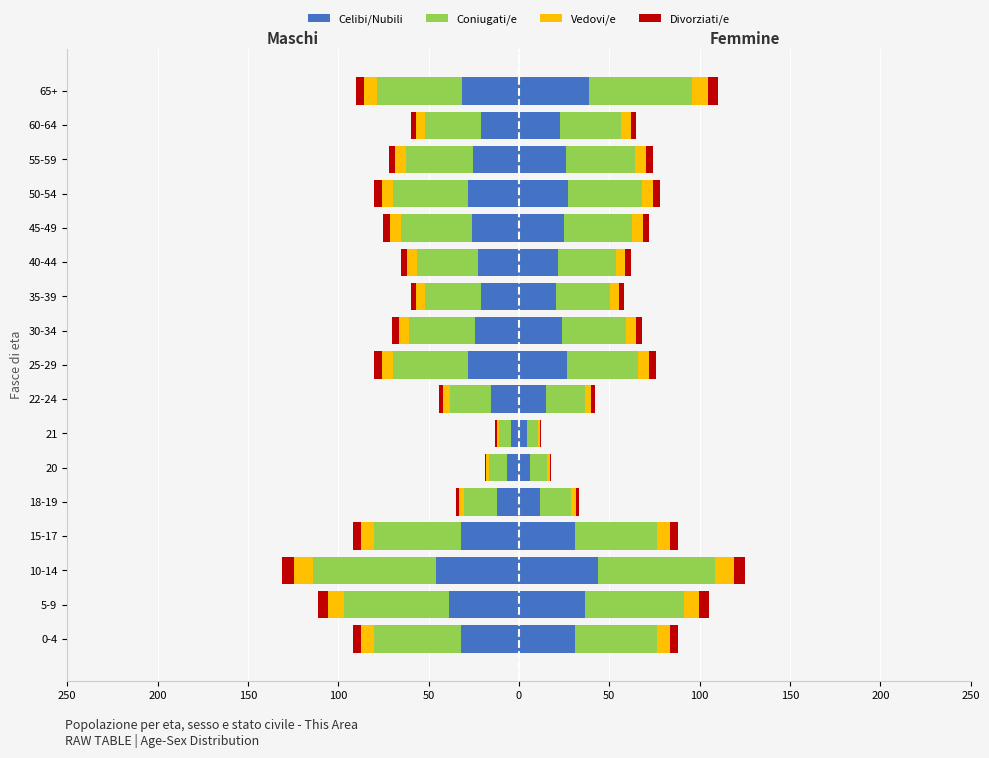

The value of Celibi/Nubili at 5-9 is -60.0. True or false?

False